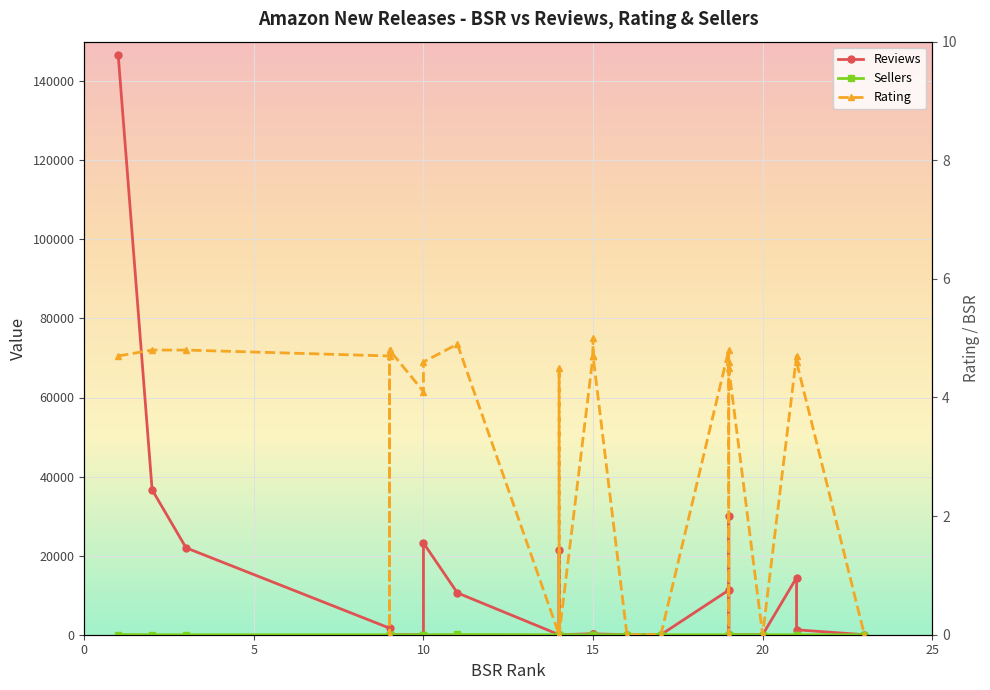

How many lines are shown in the chart?

3